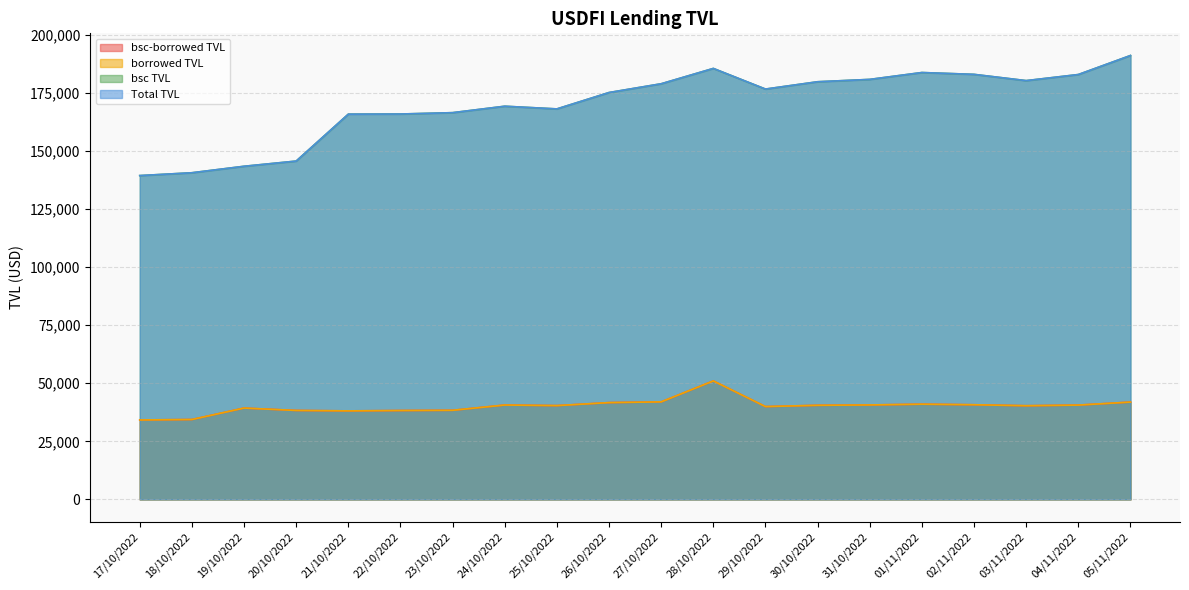

True or false: bsc-borrowed TVL and borrowed TVL cross at least once.

False